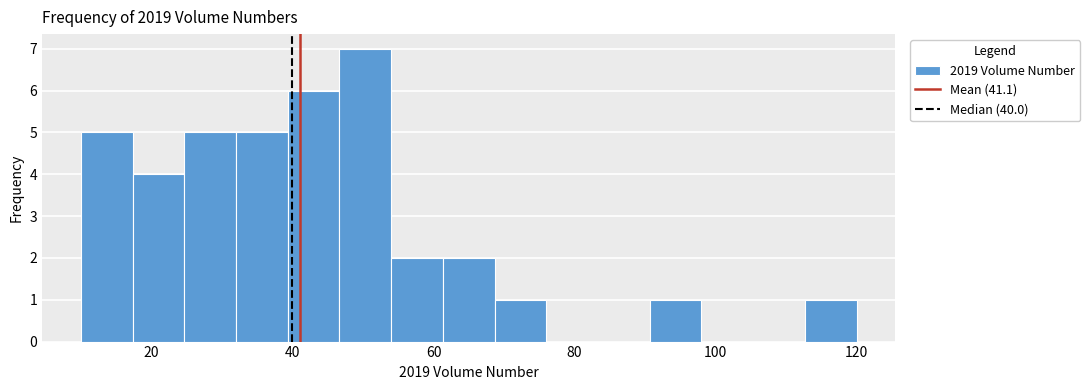

Around what value on the x-axis is the tallest bar? Give the approximate position of its centre, as read against the axis.

50